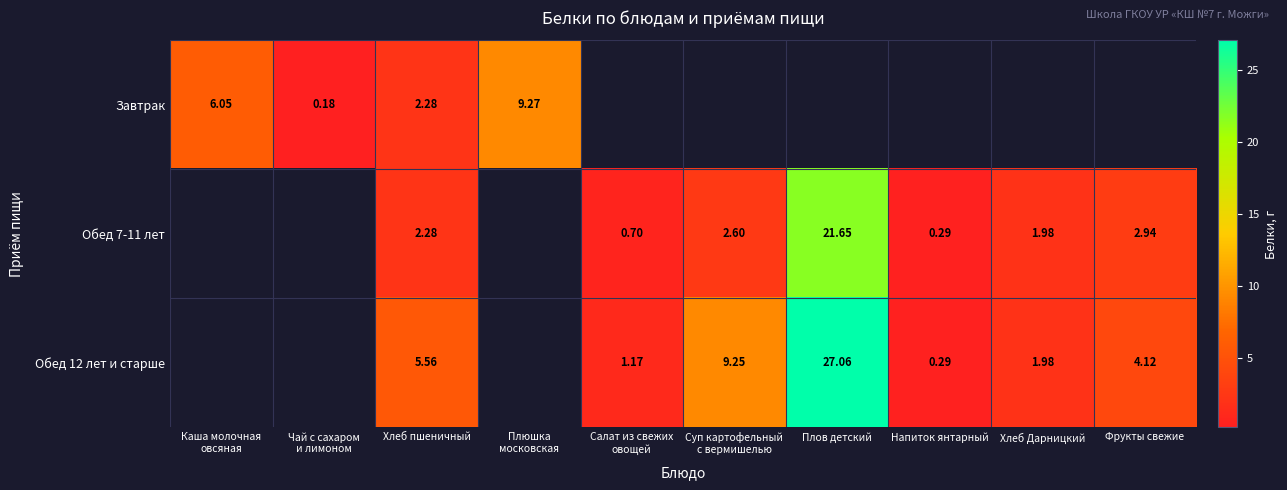

Between Хлеб пшеничный and Суп картофельный
с вермишелью, which is larger?

Суп картофельный
с вермишелью